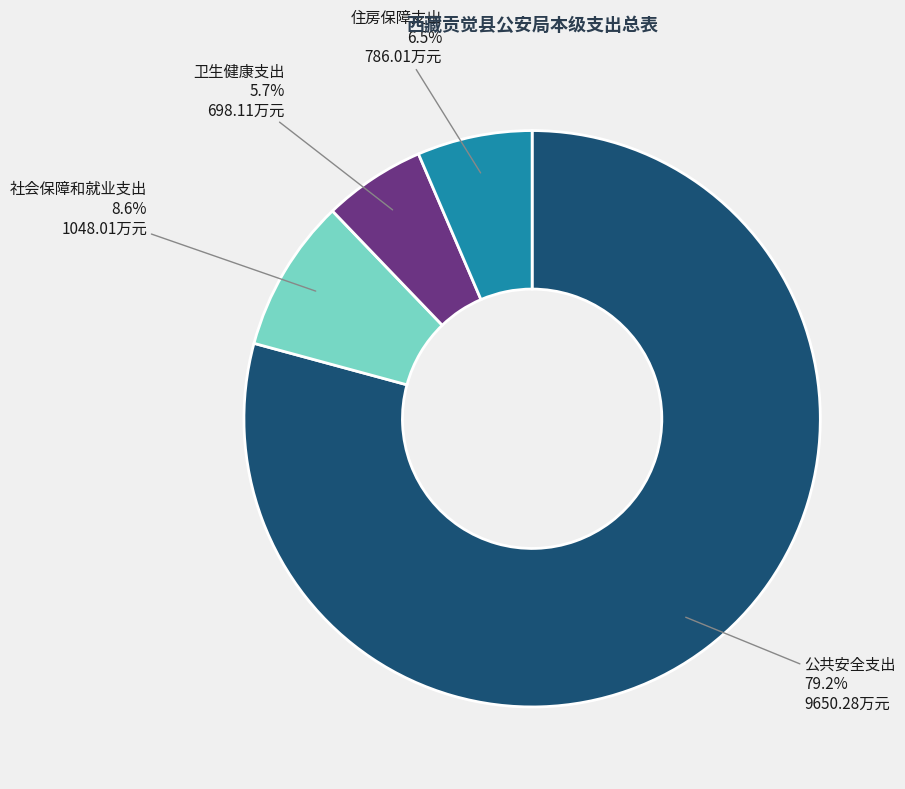

How many segments does this pie chart have?

4